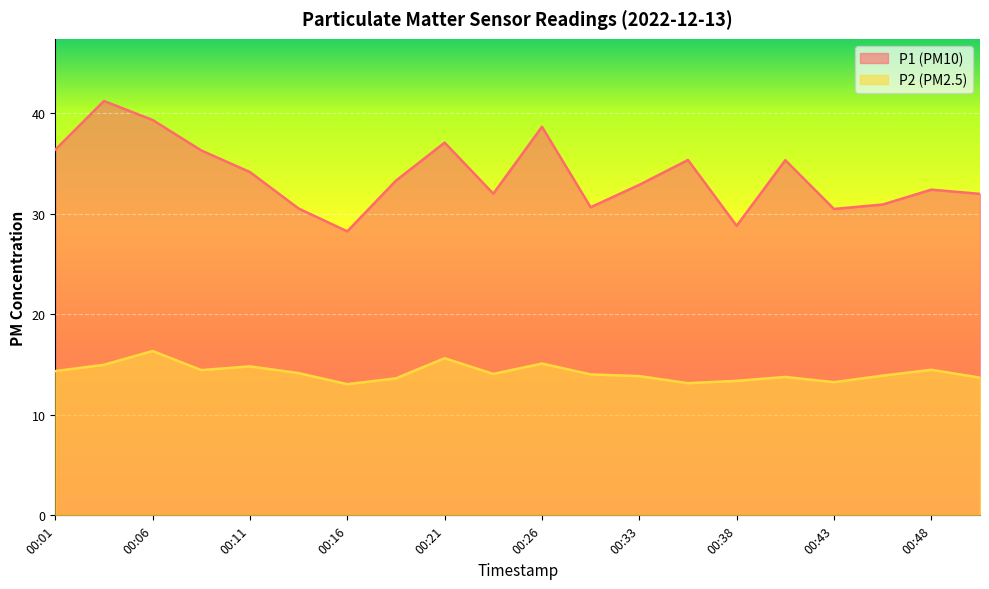

Which has a higher value, 00:01 or 00:48?

00:01